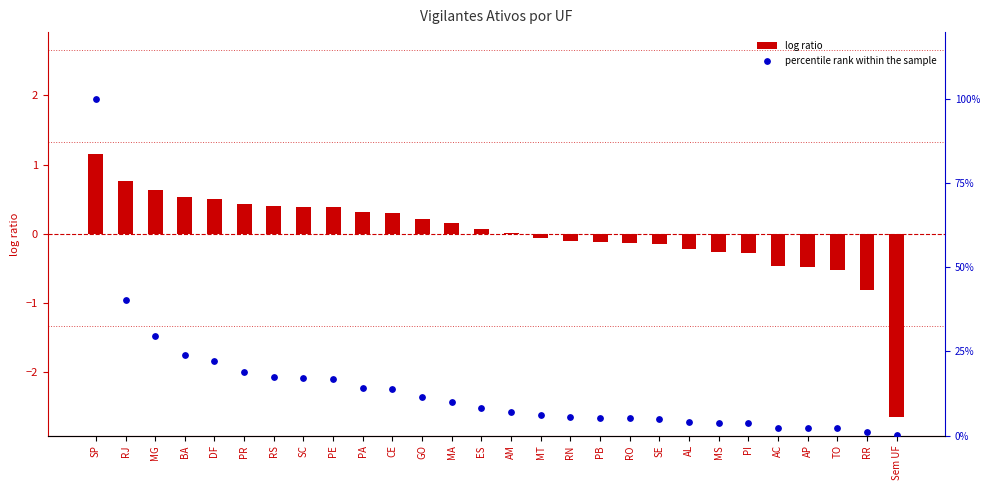

What is the total value across all series at RO?

5.1